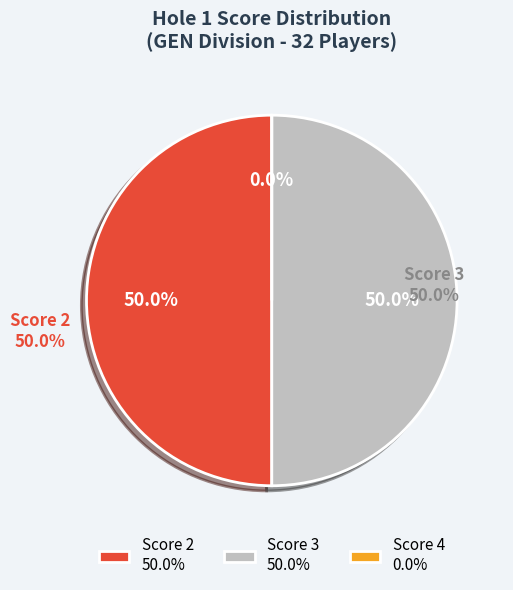

Is there any slice that represents more than half of the pie?

No